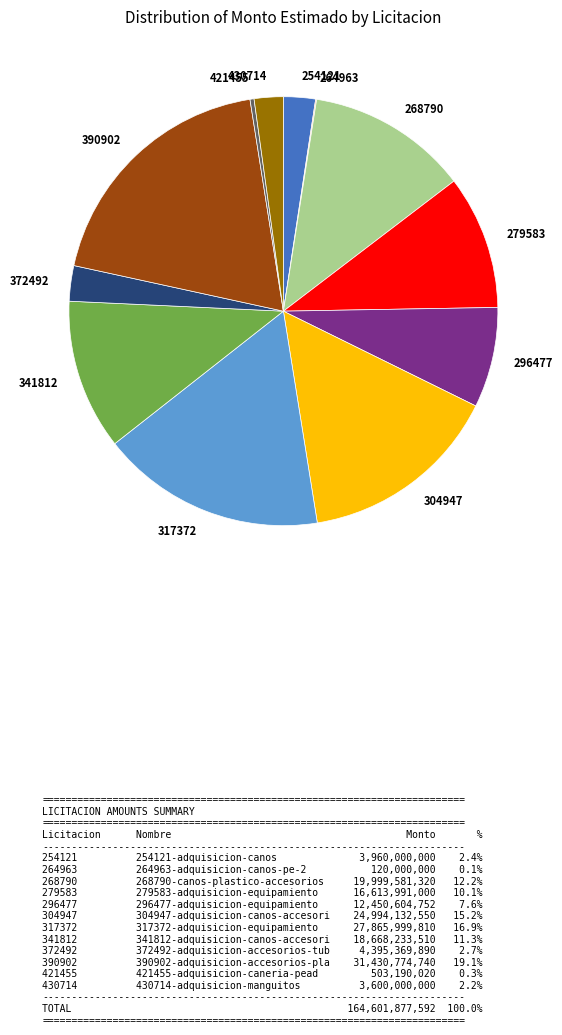

Which category has the biggest portion of the pie?

390902